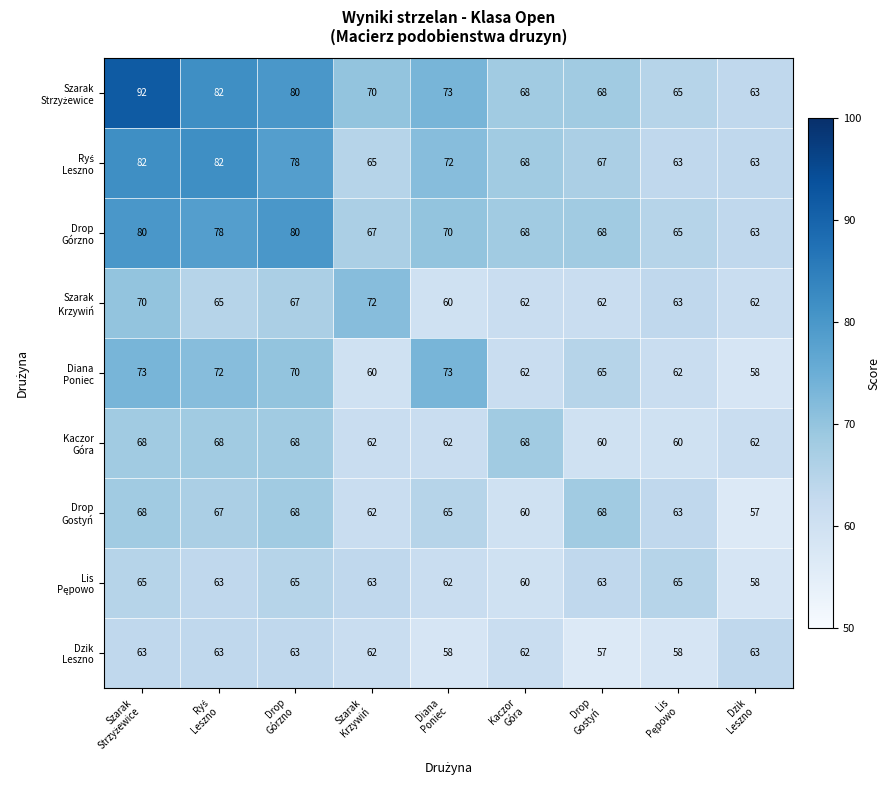

At how many categories does at least one series exceed 71?

5